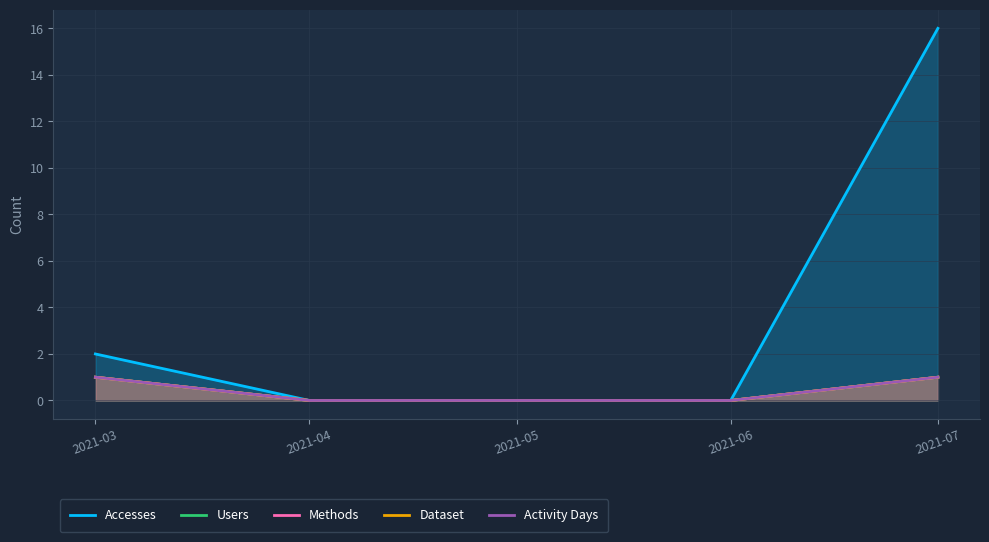

The value of Users at 2021-04 is 0. True or false?

False